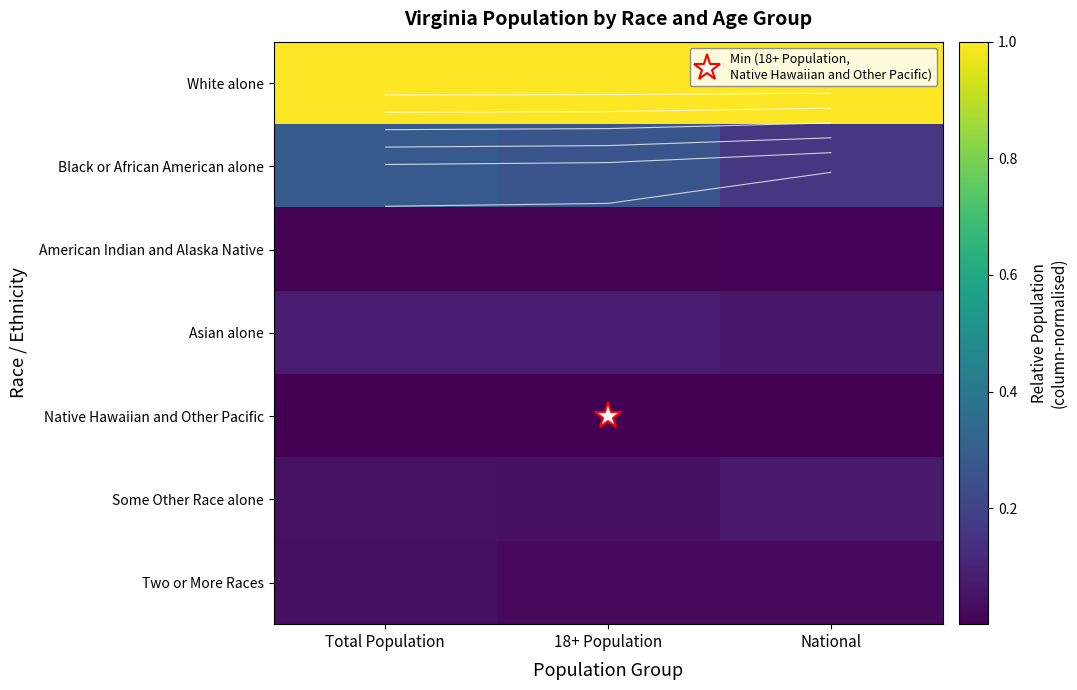

List the labels in order of Native Hawaiian and Other Pacific value, smallest first.

18+ Population, Total Population, National